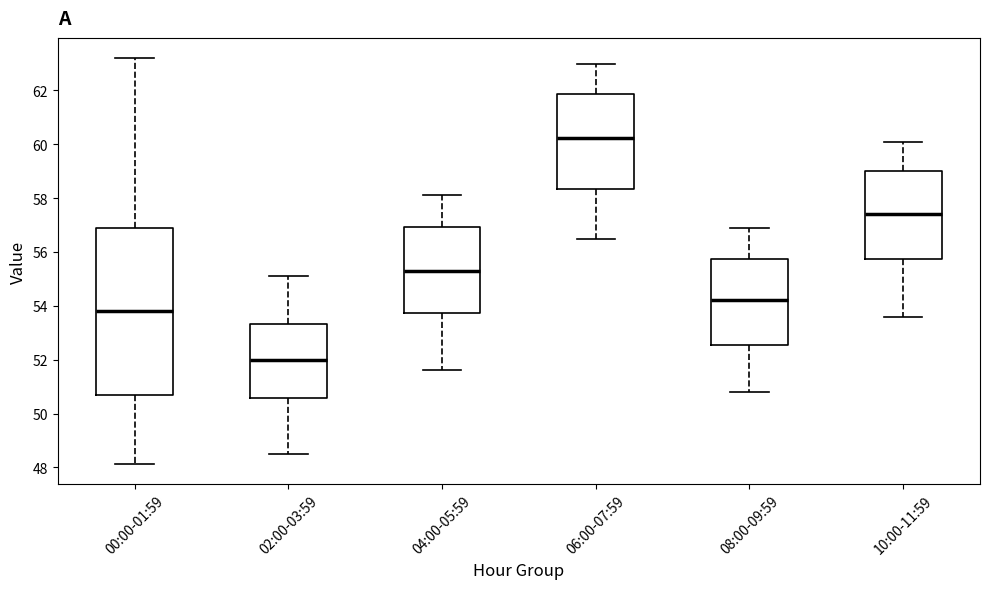

Reading left to right, read every box against the y-axis: the position of its median line, the range the box covers, and the ends of its whiskers. The values are not printed on the chart, so give them approximately, as read against the axis.

00:00-01:59: median 53.8, box 50.6 to 56.8, whiskers 48.2 to 63.2
02:00-03:59: median 52.0, box 50.6 to 53.4, whiskers 48.6 to 55.2
04:00-05:59: median 55.4, box 53.8 to 57.0, whiskers 51.6 to 58.2
06:00-07:59: median 60.2, box 58.4 to 61.8, whiskers 56.6 to 63.0
08:00-09:59: median 54.2, box 52.6 to 55.8, whiskers 50.8 to 57.0
10:00-11:59: median 57.4, box 55.8 to 59.0, whiskers 53.6 to 60.2